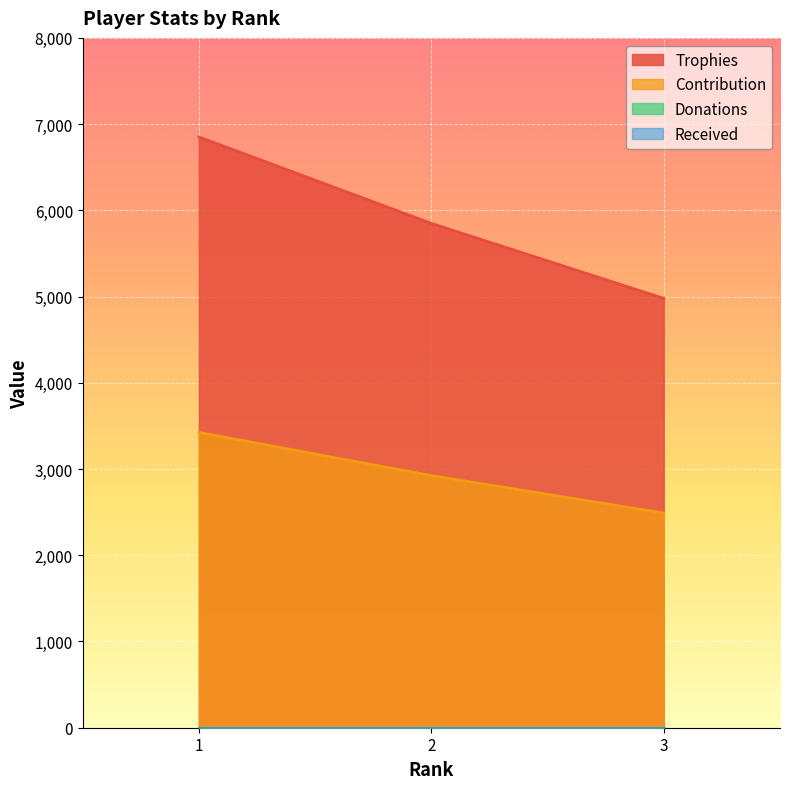

Rank the categories by Trophies value from highest to lowest.

1, 2, 3